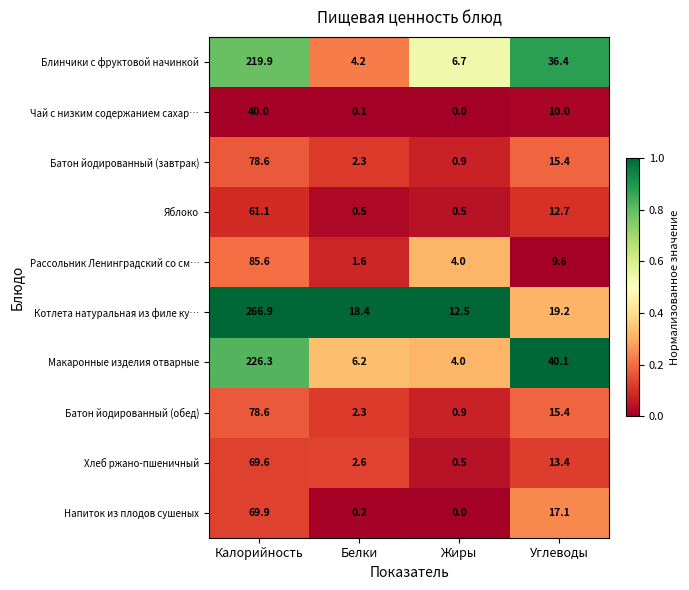

What is the maximum value shown in the chart?

266.9